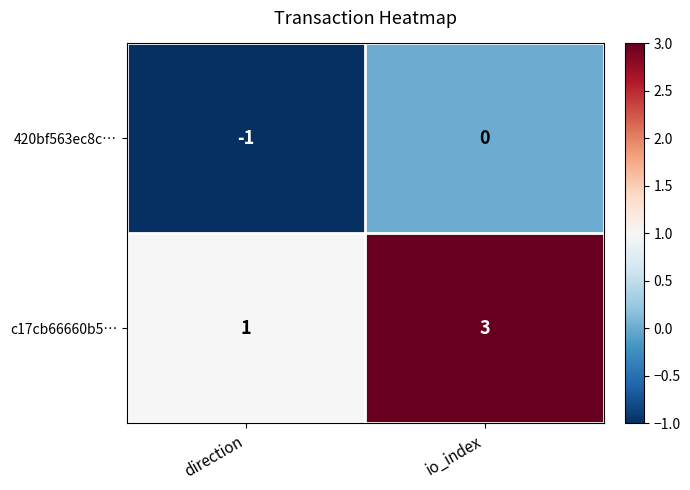

Is it true that 420bf563ec8c… equals -1 at io_index?

False